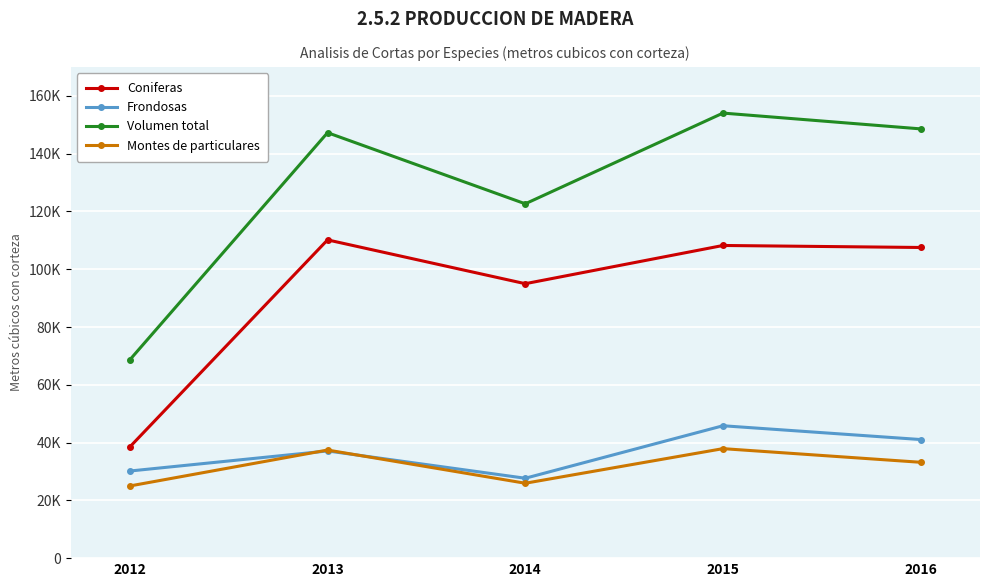

What are all the series names shown in the legend?

Coniferas, Frondosas, Volumen total, Montes de particulares